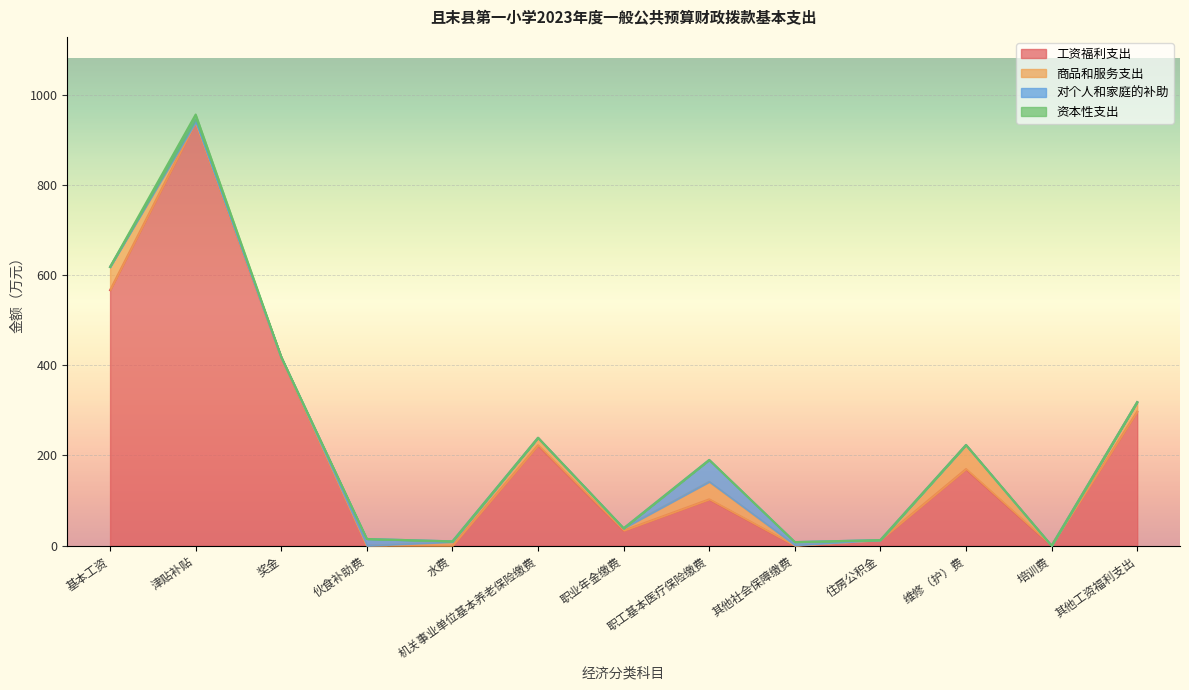

Is the value of 工资福利支出 at 职工基本医疗保险缴费 greater than the value of 对个人和家庭的补助 at 住房公积金?

Yes